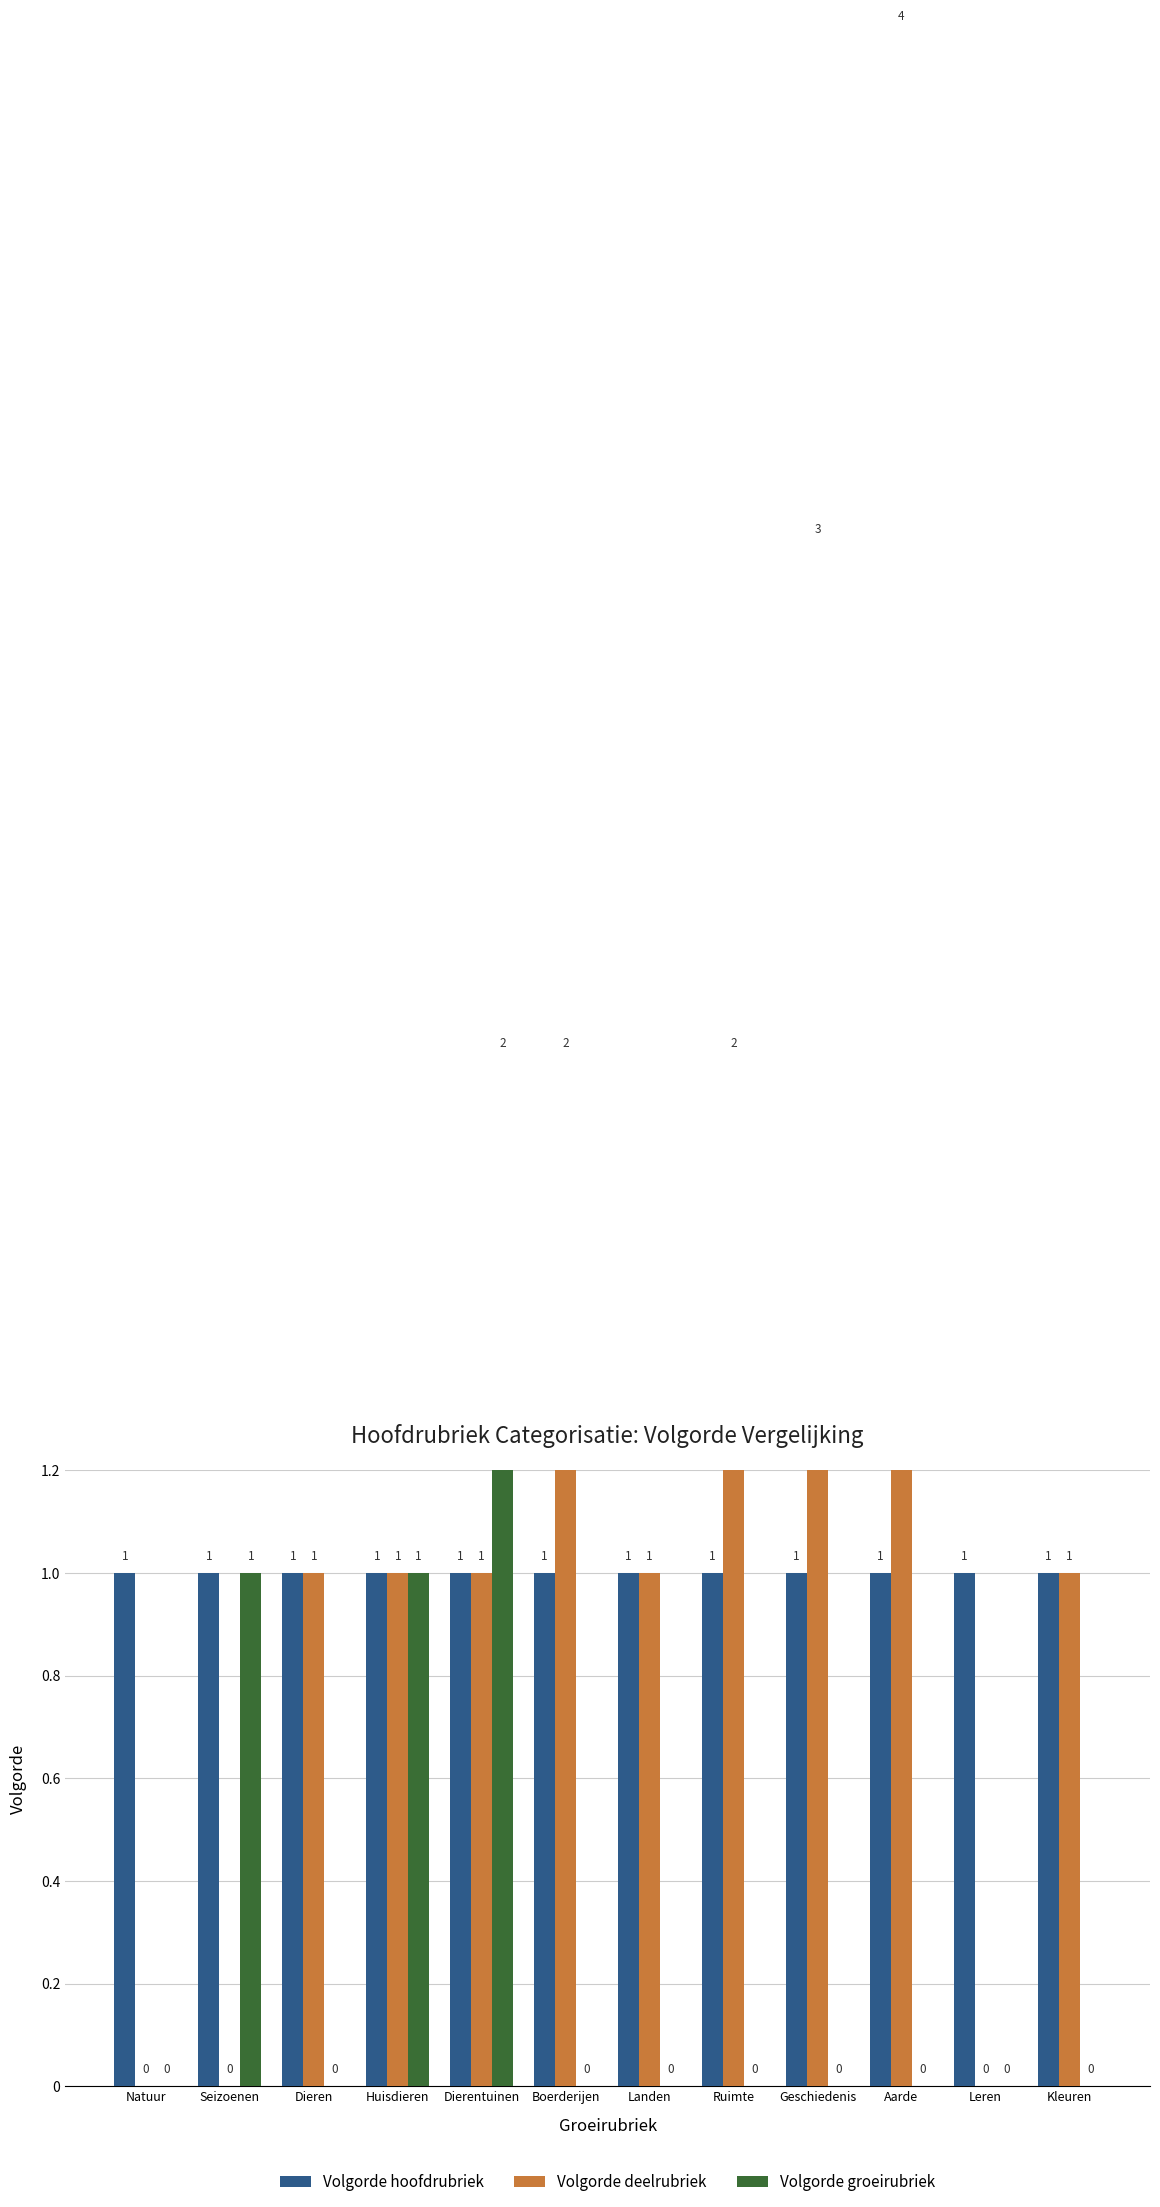

What is the label of the 2nd bar from the right?

Leren